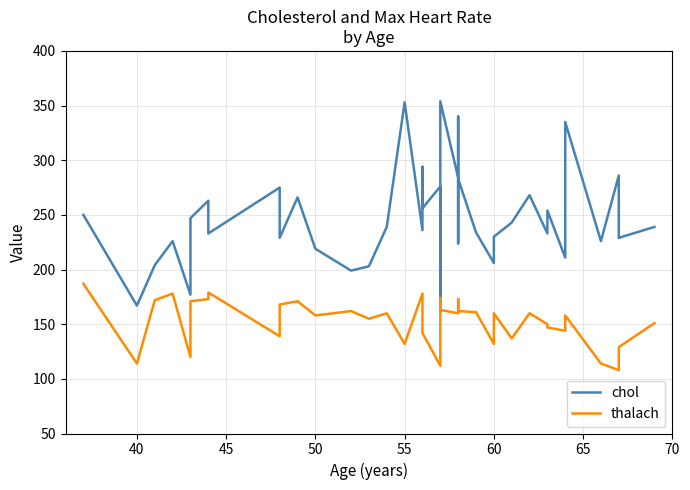

How many intersections are there between thalach and chol?

2